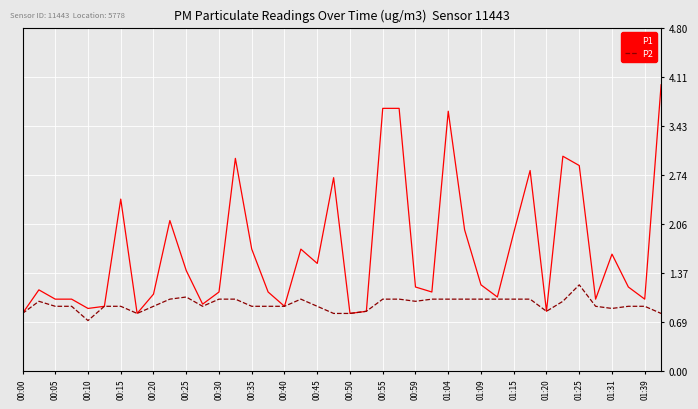

What is the highest value of the P1 series?

4.0